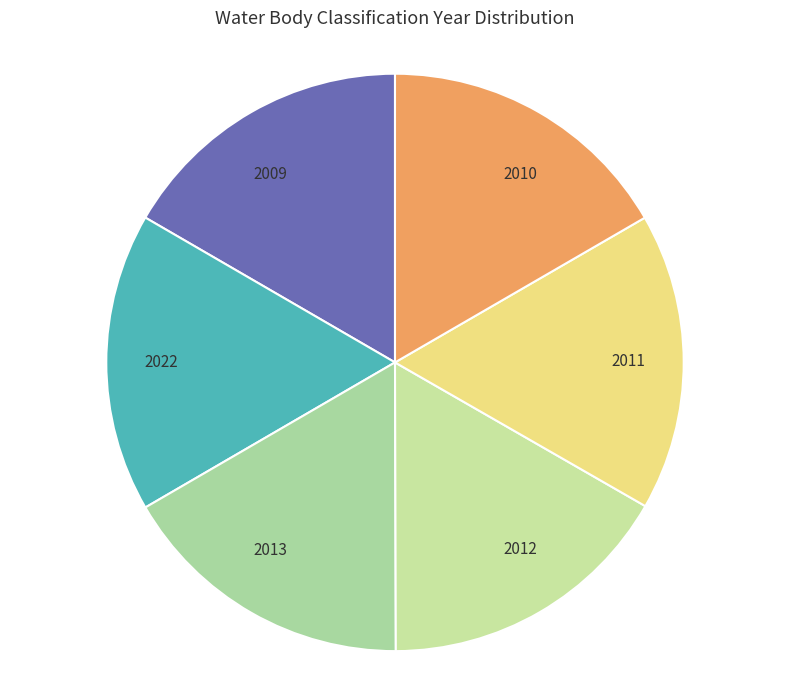

Do 2010 and 2022 together represent more than half of the pie?

No